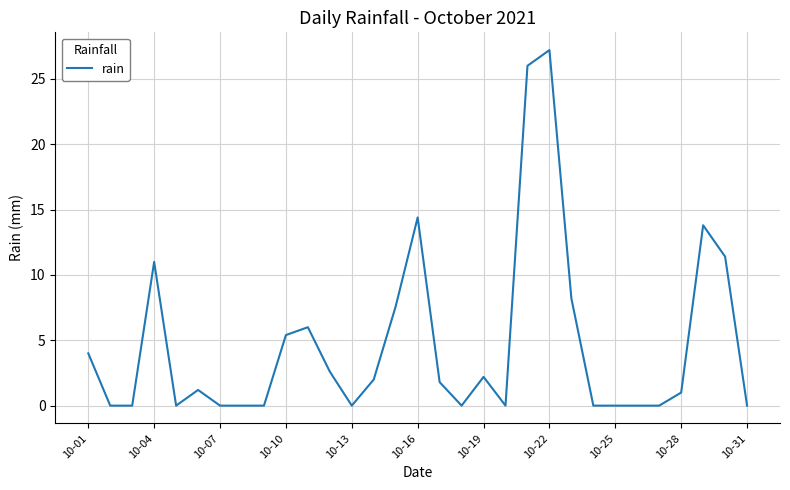

What is the maximum value shown in the chart?

27.2